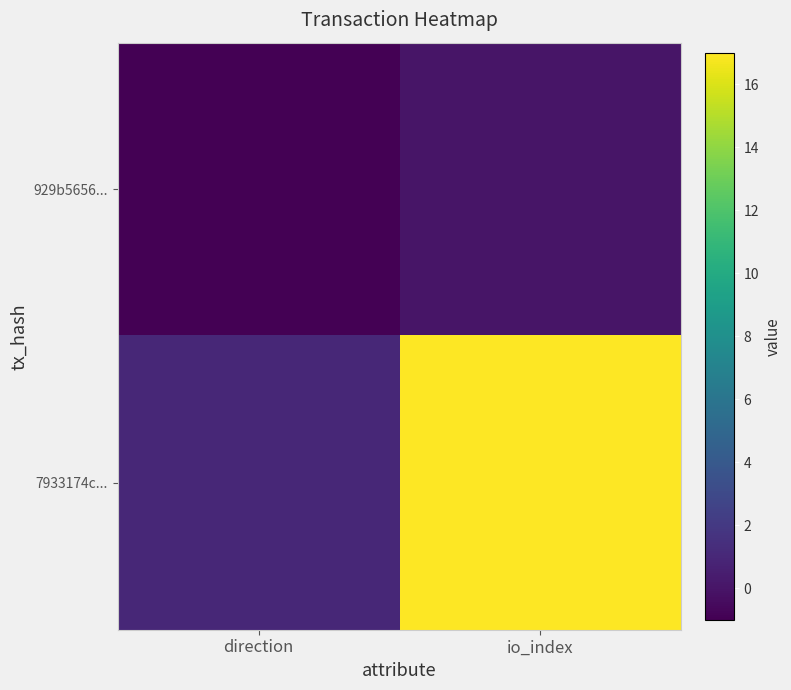

Reading left to right, what are all the values shown in this chart?

929b5656...: direction=-1	io_index=0
7933174c...: direction=1	io_index=17